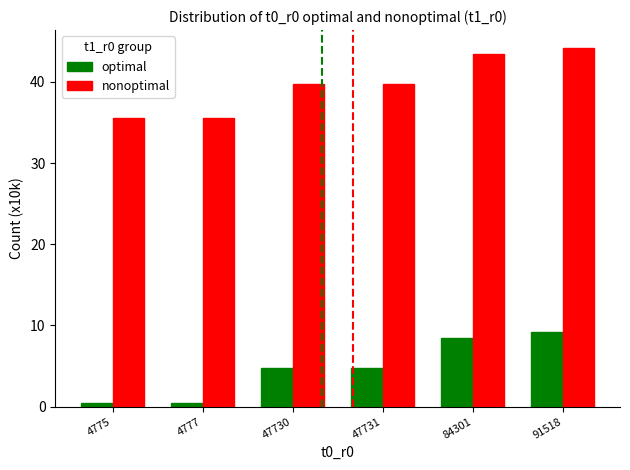

At which category does the chart reach its peak across all series?

91518